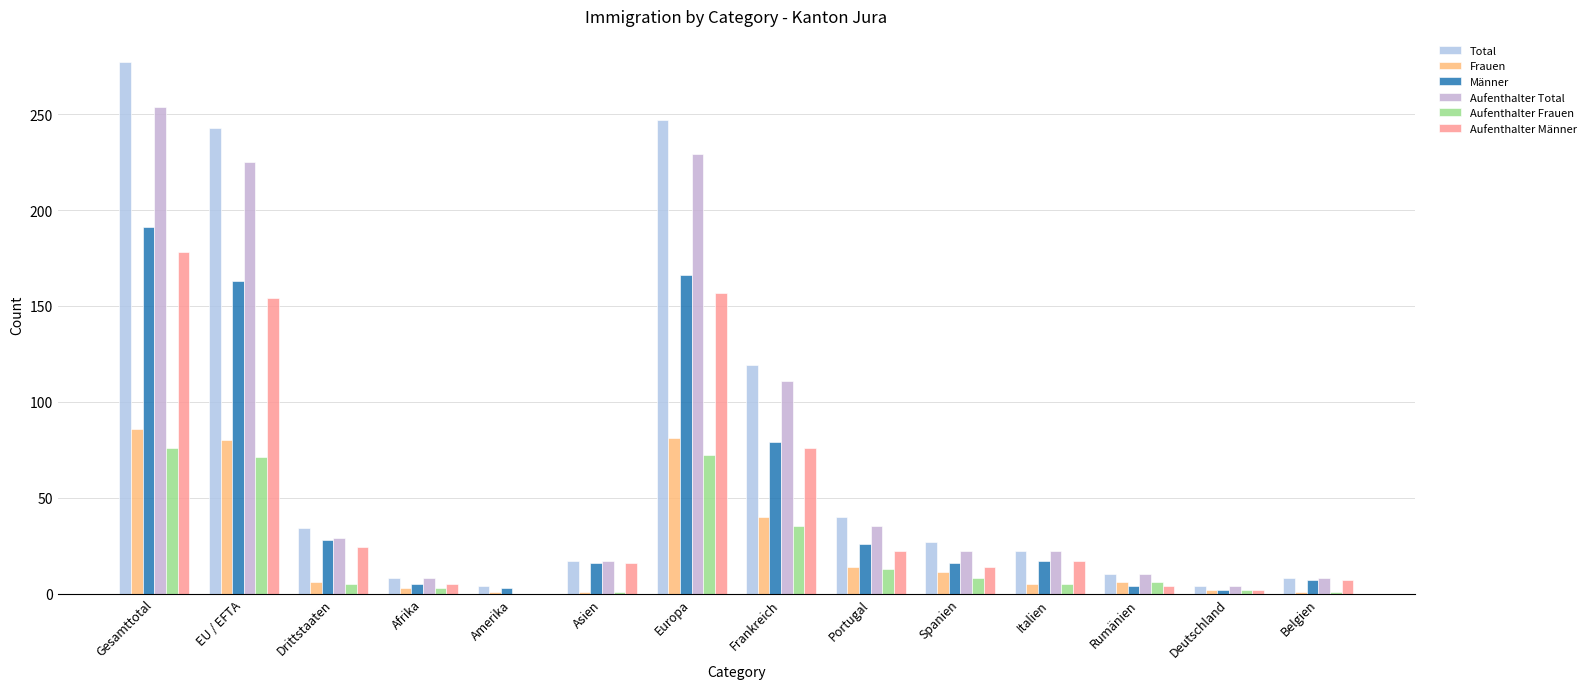

Are the bars horizontal?

No